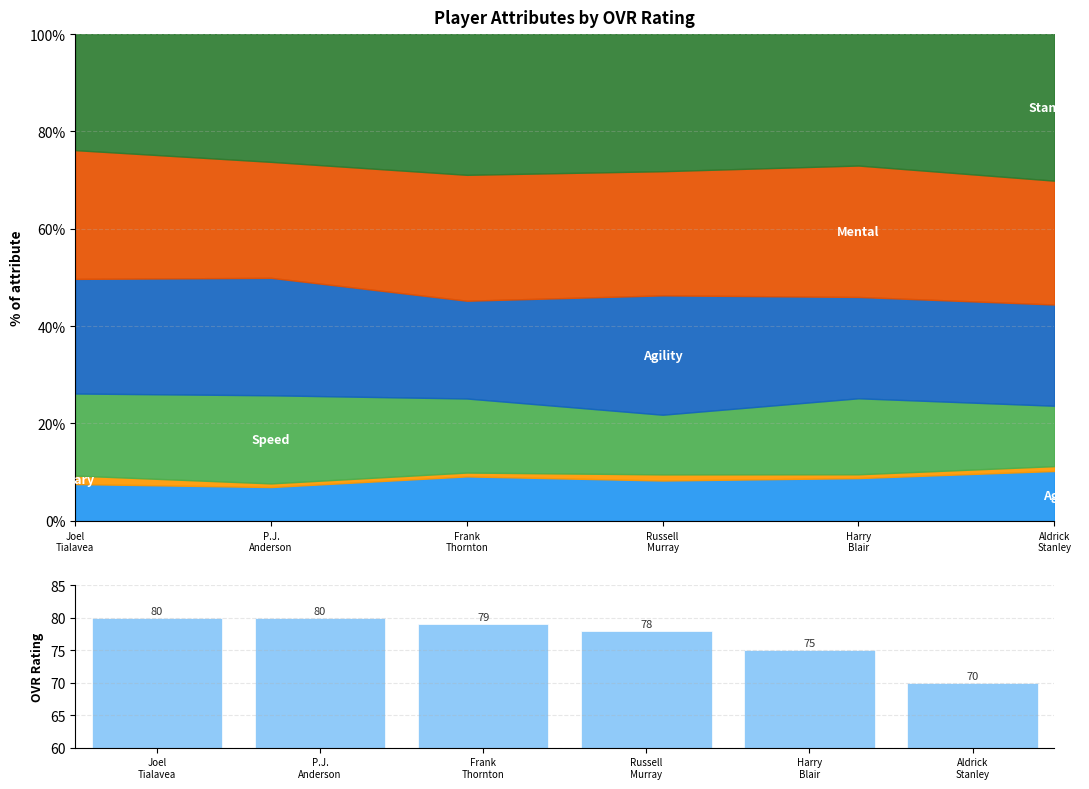

Does the chart contain any negative values?

No